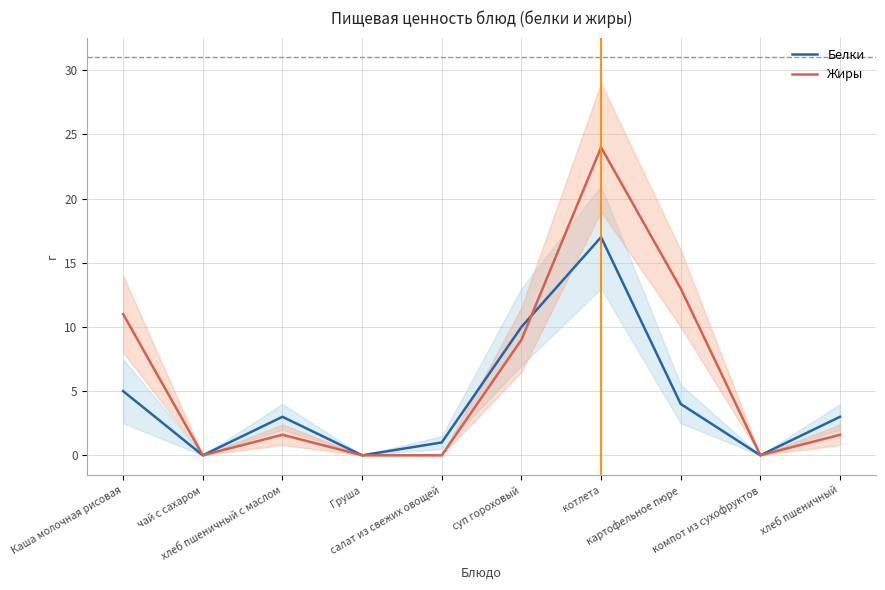

What is the difference between the second highest and minimum values in the Жиры series?

13.0